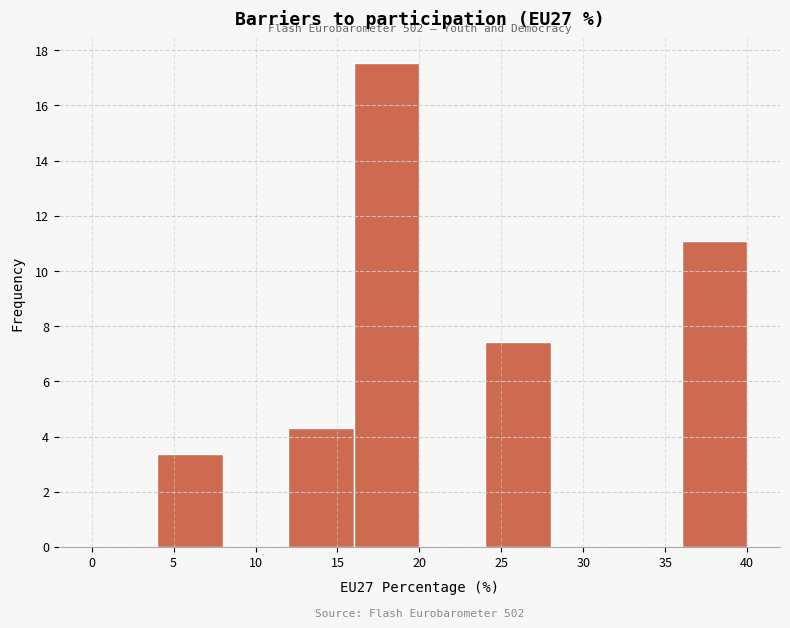

Over which range of the x-axis is the bar tallest?

16 to 20